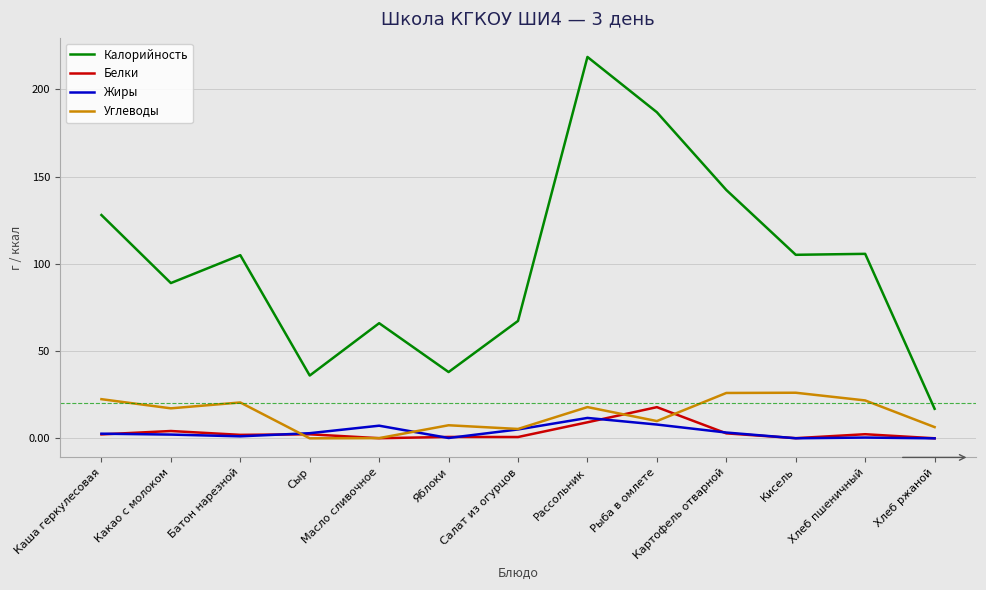

What position from the right is Картофель отварной?

4